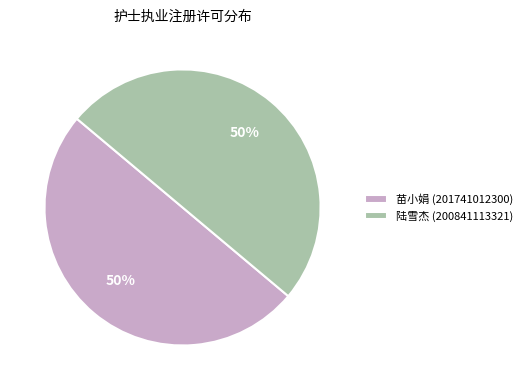

The 陆雪杰 (200841113321) slice represents 50% of the pie. True or false?

True